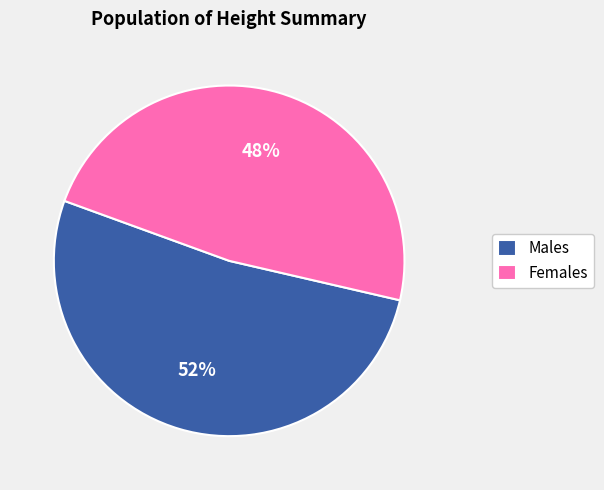

Approximately how many times larger is the value at Males compared to Females?

1.1